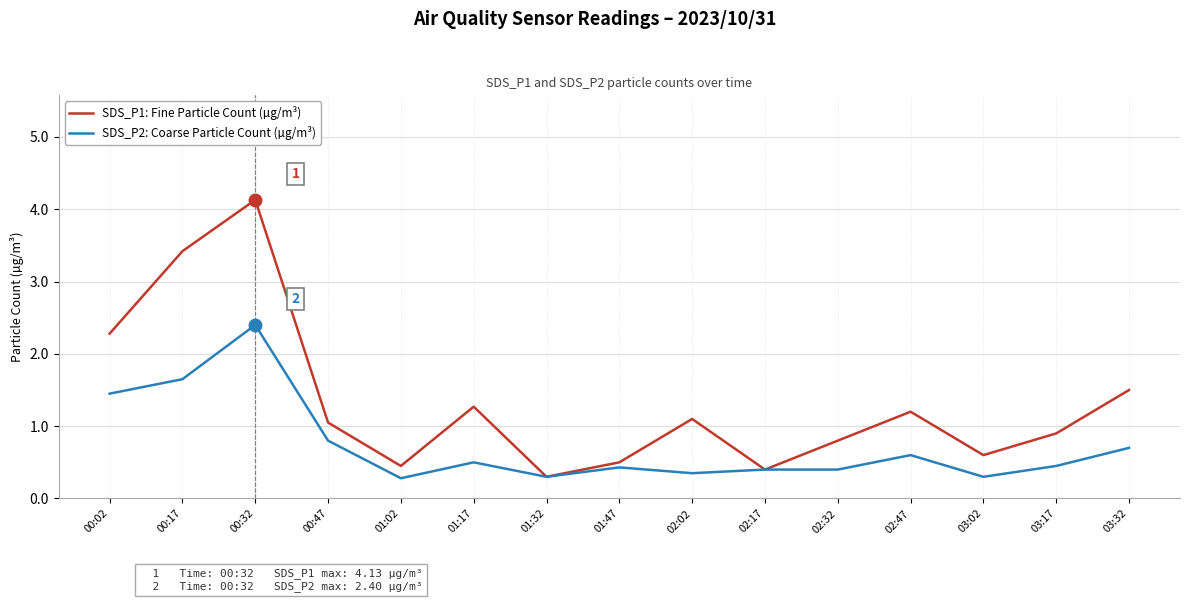

What are all the series names shown in the legend?

SDS_P1: Fine Particle Count (µg/m³), SDS_P2: Coarse Particle Count (µg/m³)